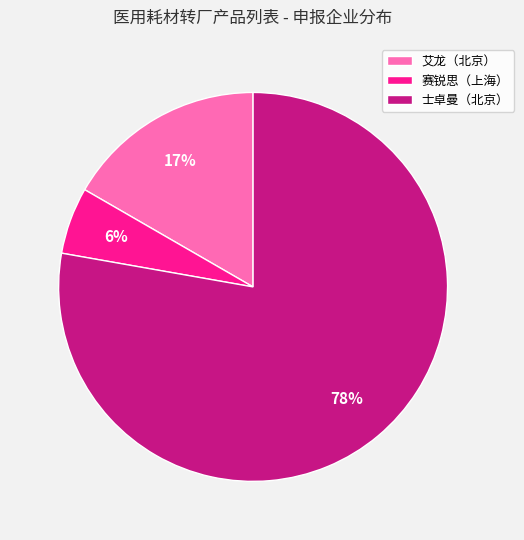

Is the sum of 艾龙（北京） and 士卓曼（北京） greater than half?

Yes